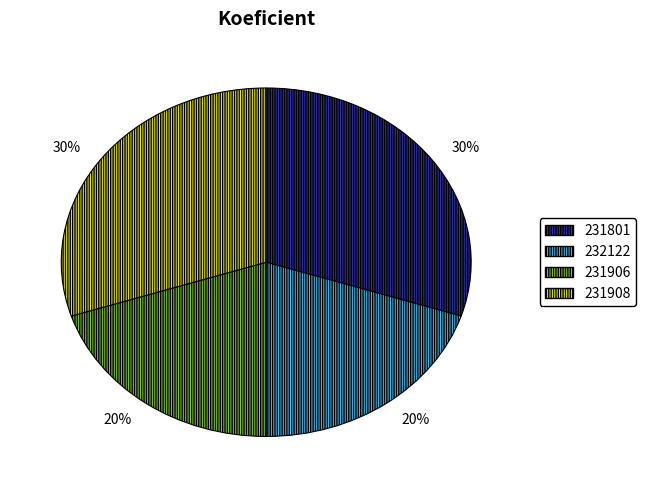

Is there a majority slice in this chart?

No